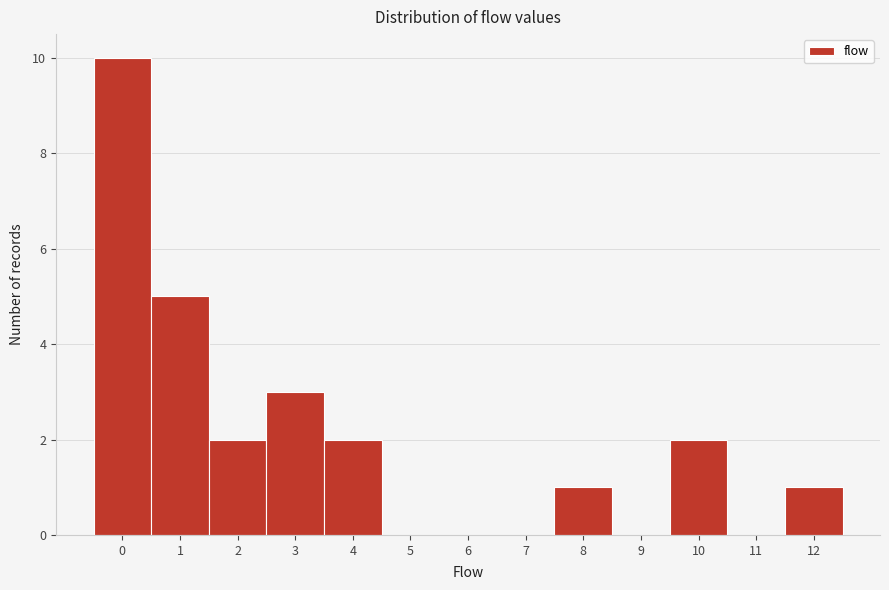

Reading left to right, transcribe all the data shown in this chart.

0=10	1=5	2=2	3=3	4=2	5=0	6=0	7=0	8=1	9=0	10=2	11=0	12=1